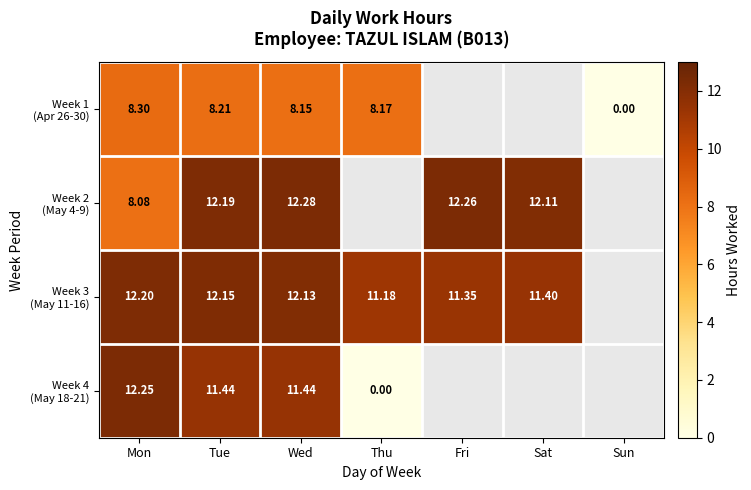

Rank the series by their maximum value, from highest to lowest.

Week 2 (May 4-9), Week 4 (May 18-21), Week 3 (May 11-16), Week 1 (Apr 26-30)